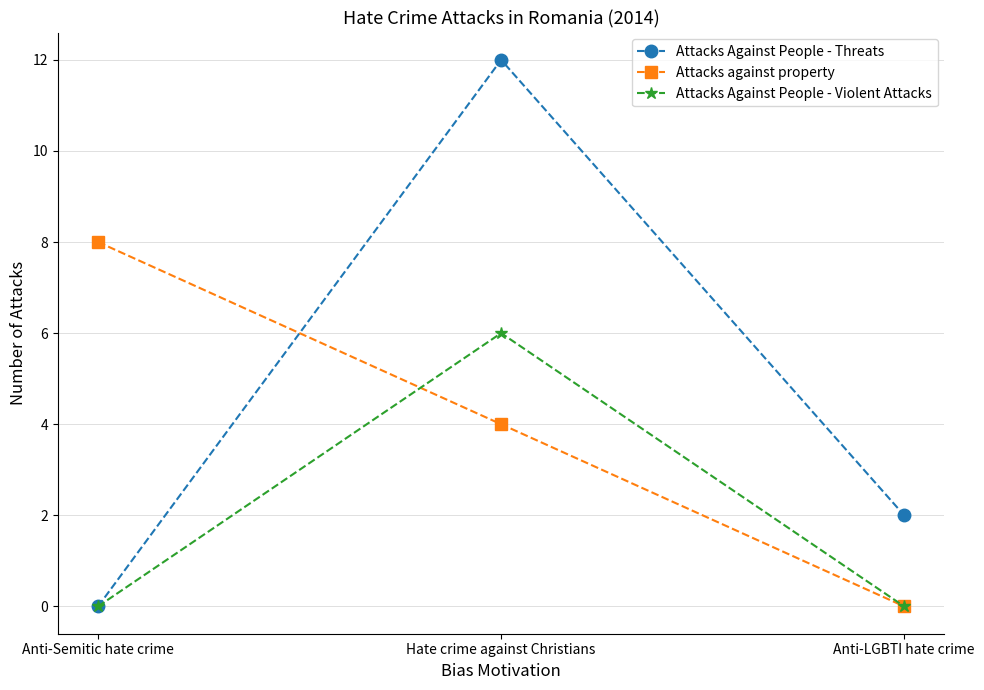

At which label does Attacks against property reach its peak?

Anti-Semitic hate crime